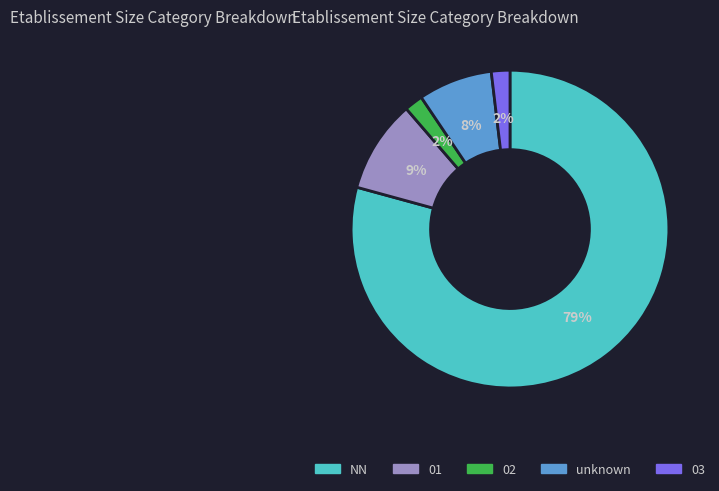

Combined, do 01 and NN account for over 50%?

Yes